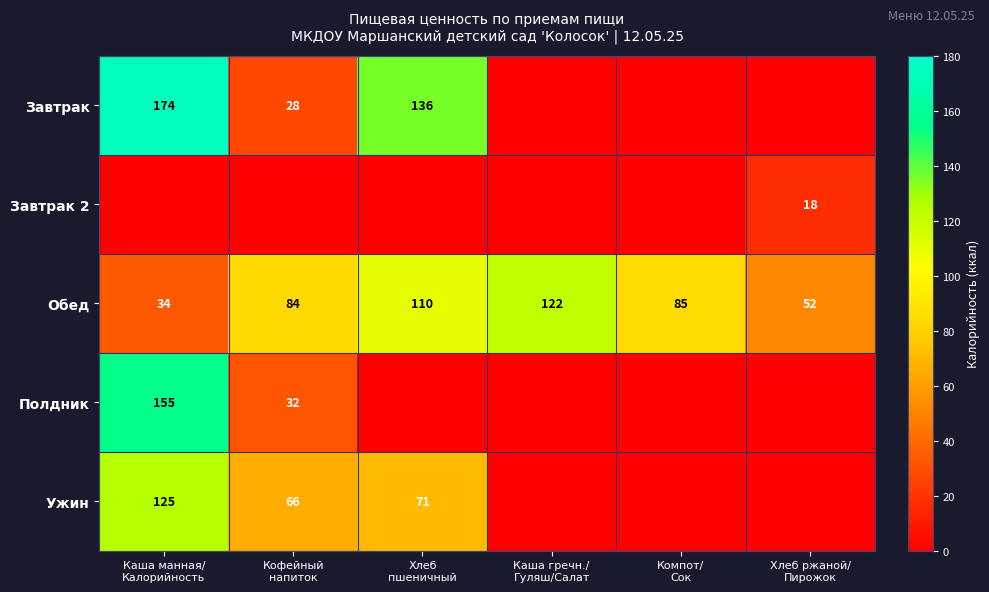

What is the difference between the highest and lowest values at Хлеб ржаной/
Пирожок?

52